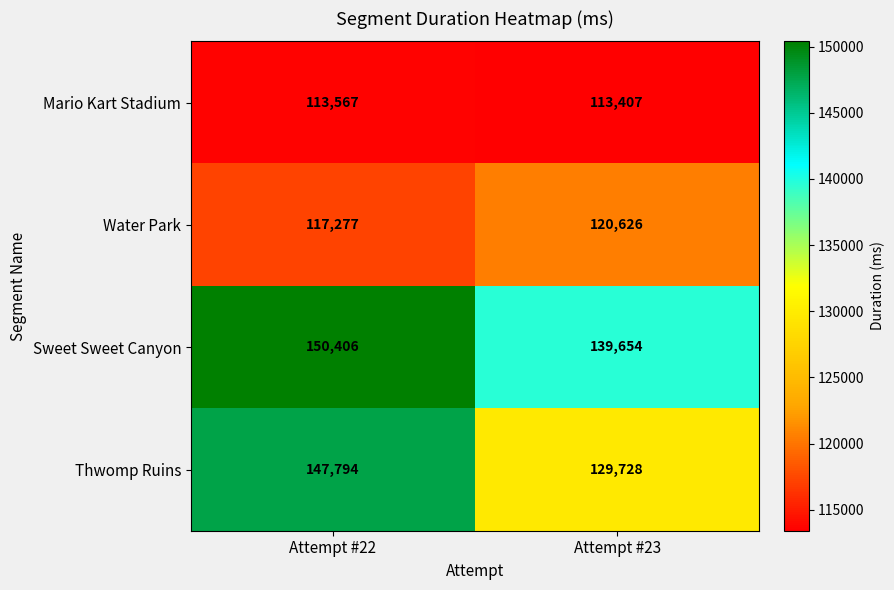

Which series has the widest spread of values?

Thwomp Ruins